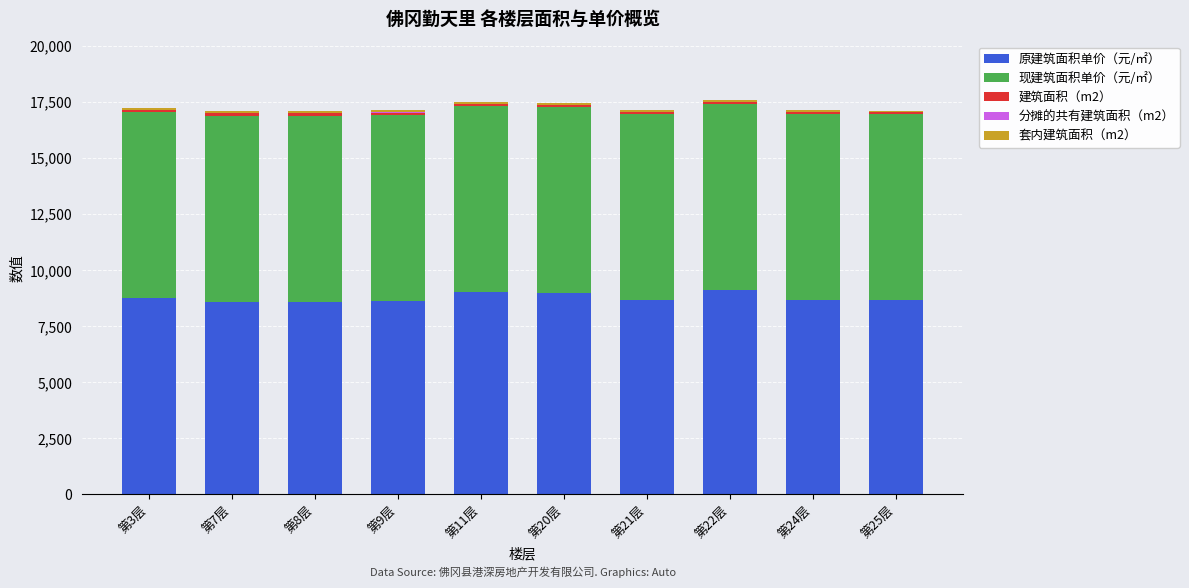

Are the bars grouped side by side (vs. stacked)?

No